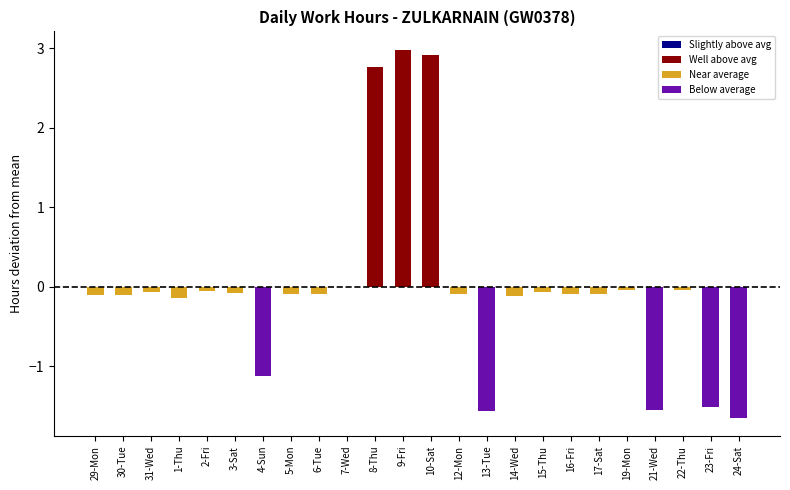

The chart shows a value of -1.6 at 24-Sat. True or false?

True